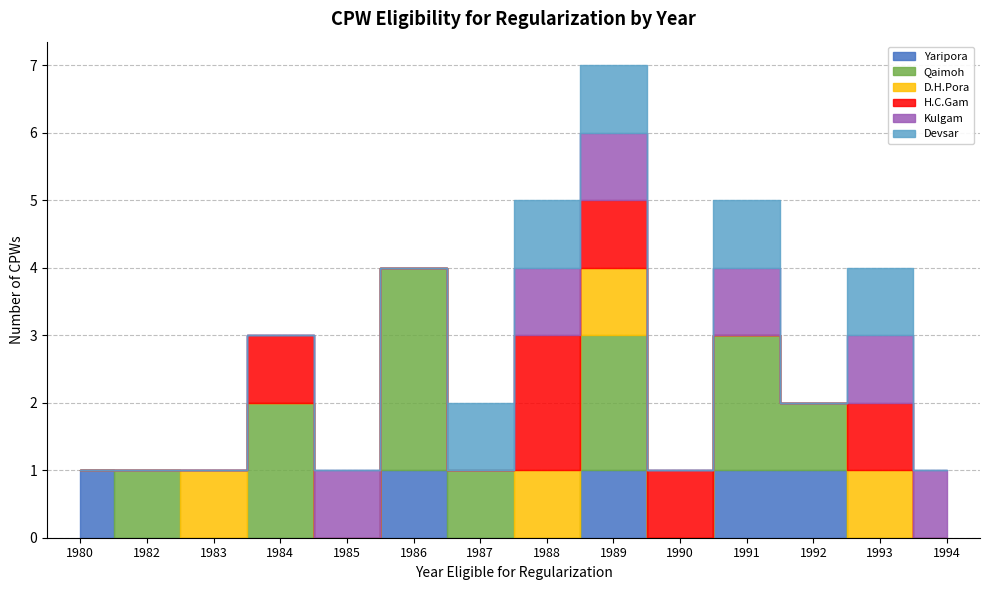

How many lines are shown in the chart?

6